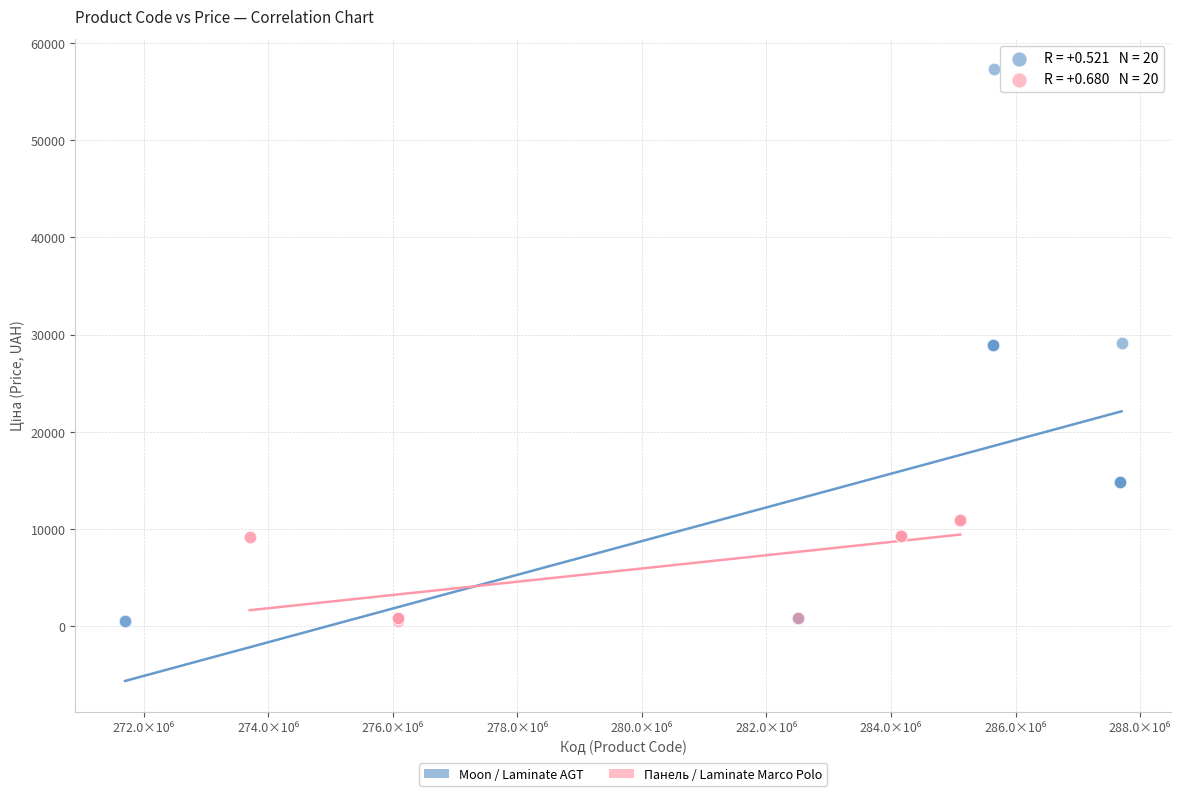

Which series contains the highest Y value?

Moon / Laminate AGT